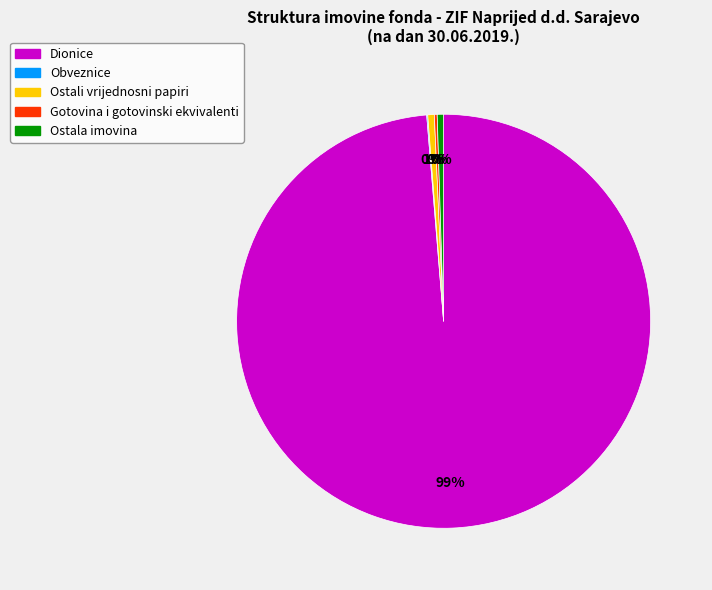

Is the sum of Ostala imovina and Ostali vrijednosni papiri greater than half?

No